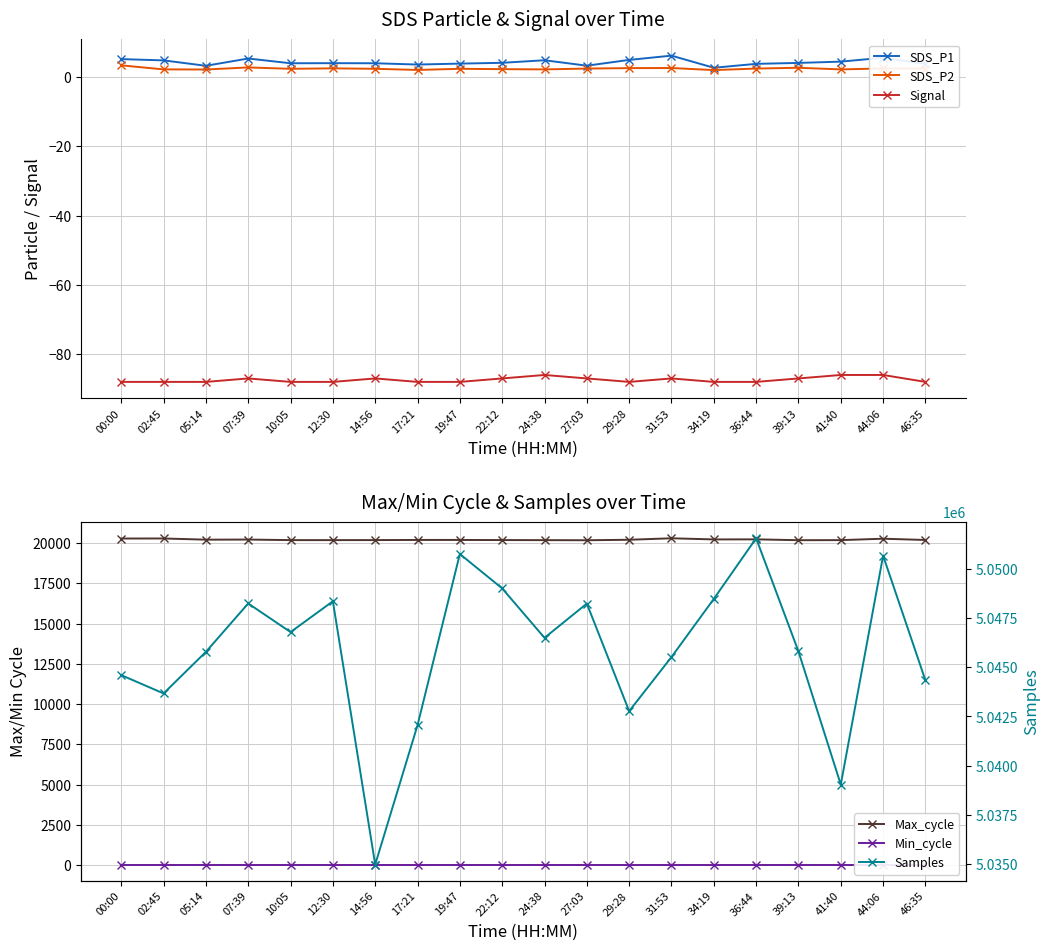

What is the spread (max minus min) of values at 12:30?

5048438.0